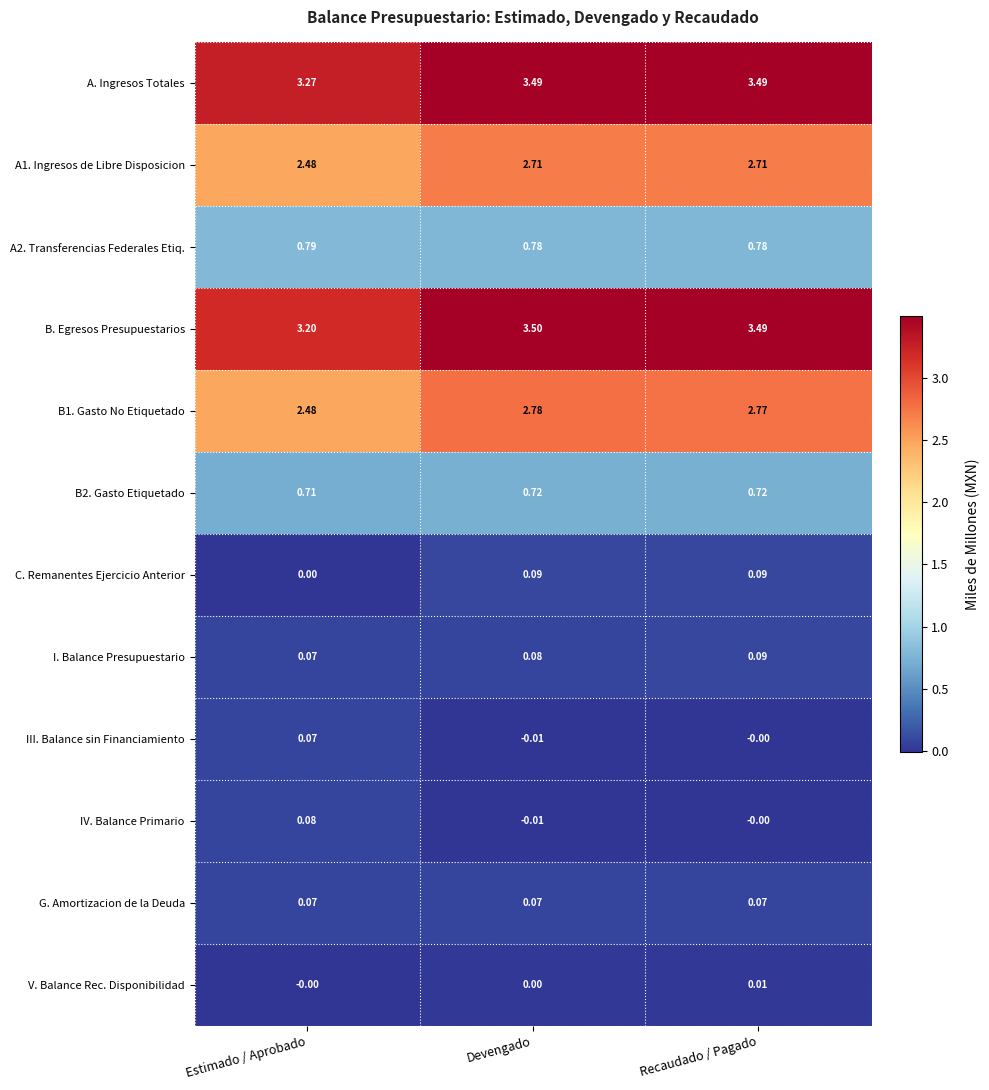

At which label does I. Balance Presupuestario reach its minimum?

Estimado / Aprobado